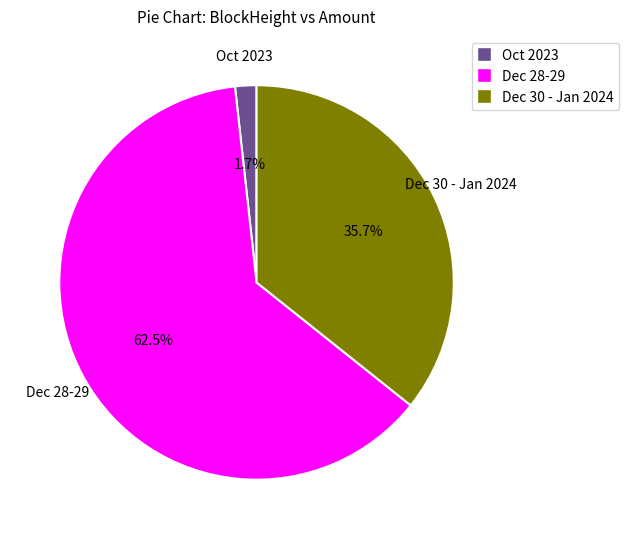

Rank the categories by value from lowest to highest.

Oct 2023, Dec 30 - Jan 2024, Dec 28-29